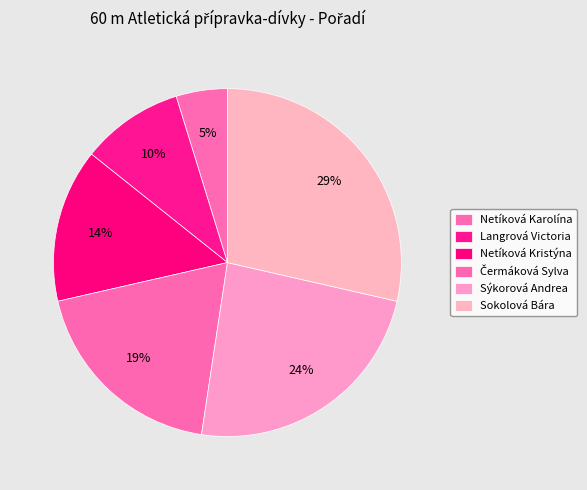

Which has a higher value, Netíková Karolína or Langrová Victoria?

Langrová Victoria